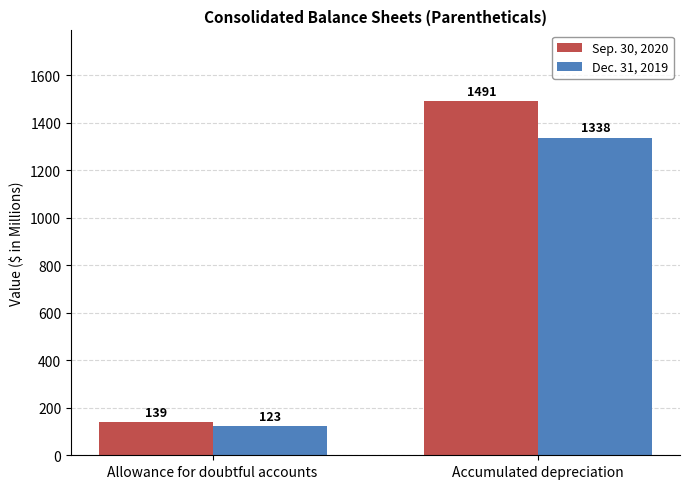

How many bars are there in each group?

2